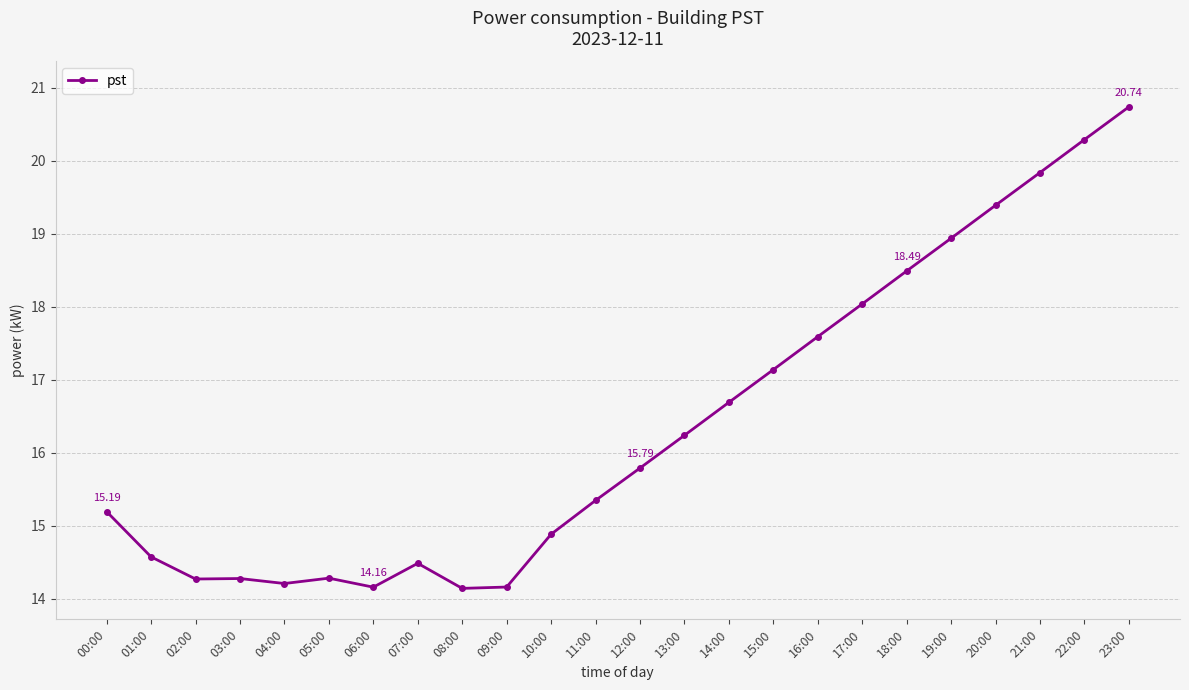

True or false: the data has more than 0 interior local peaks.

True